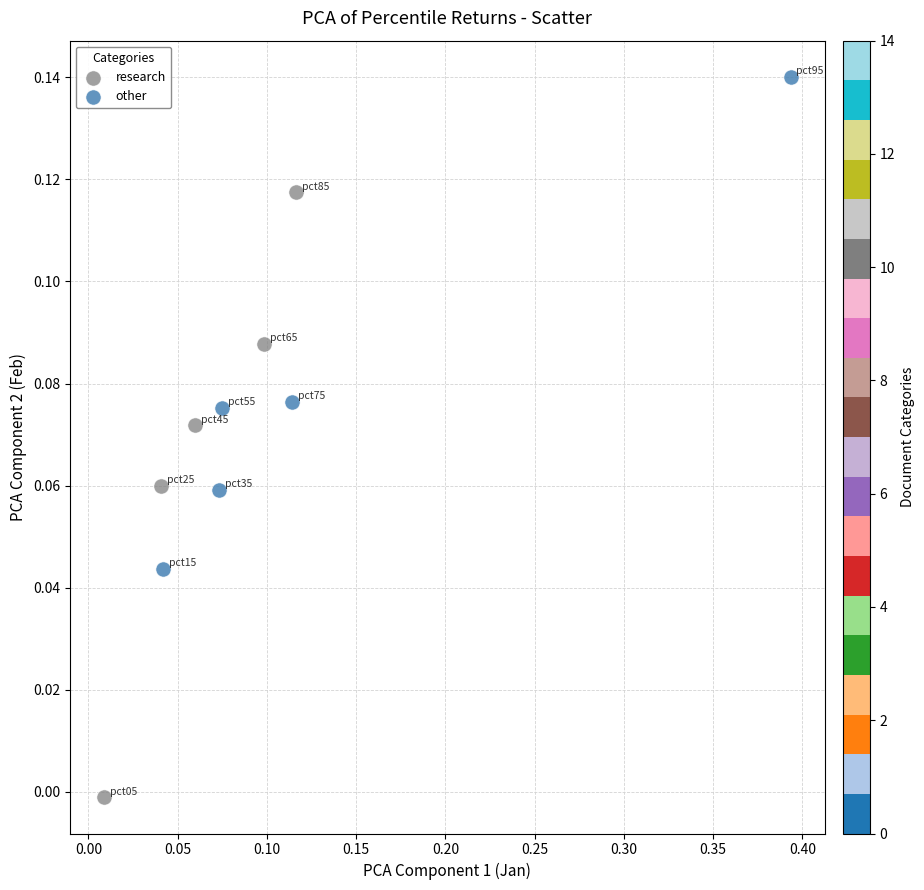

Which series has the widest spread of Y values?

research